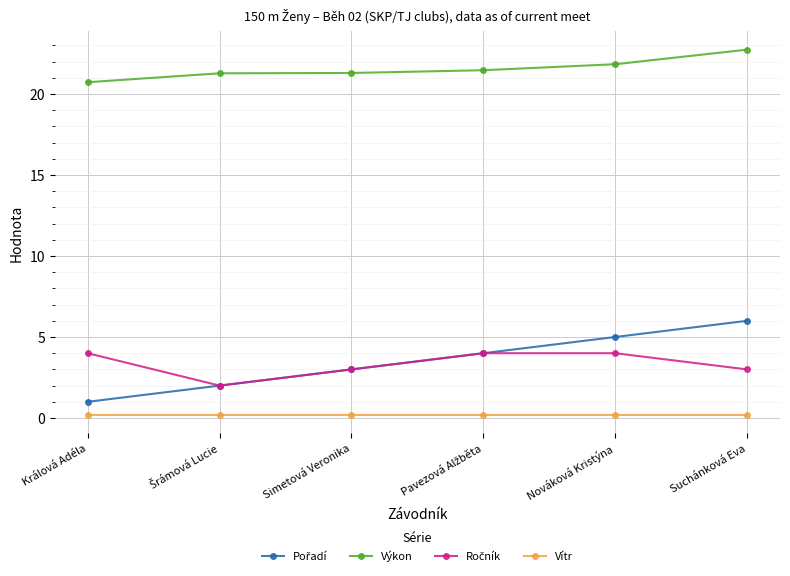

The value of Výkon at Králová Adéla is 20.7. True or false?

True